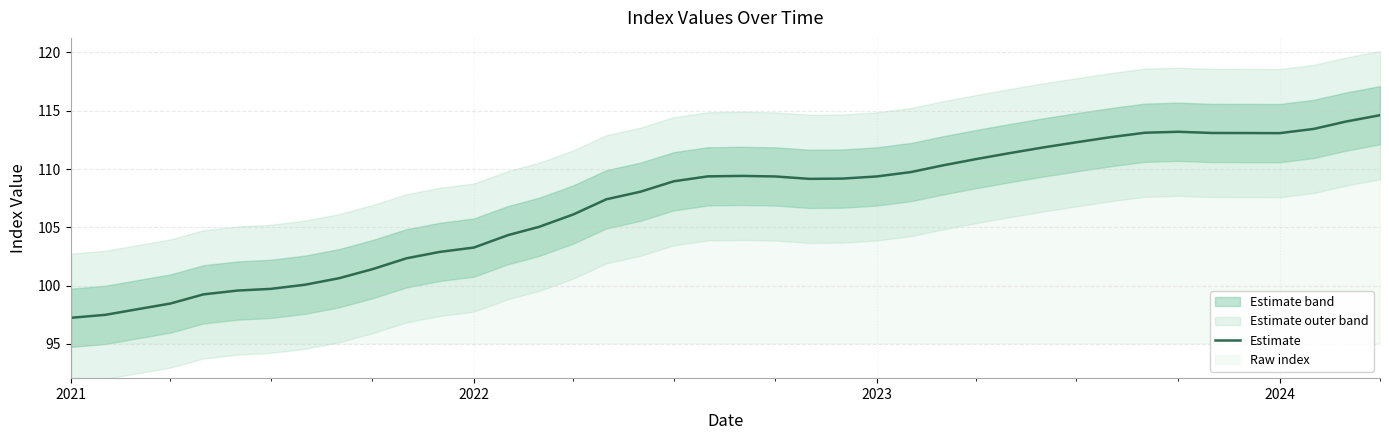

How many lines are shown in the chart?

1